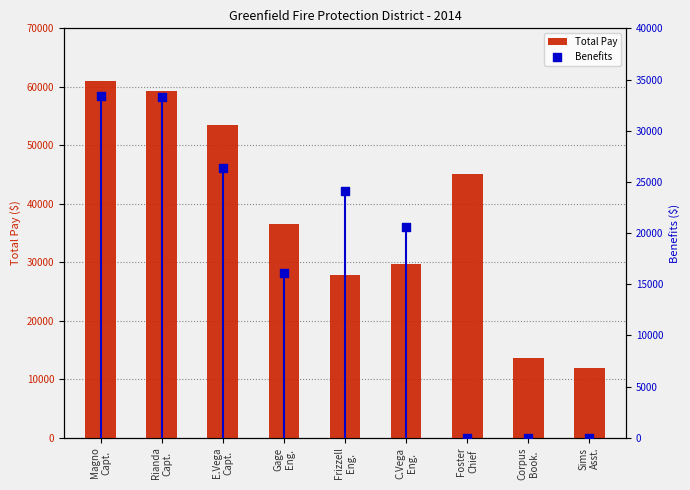

At how many categories does at least one series exceed 23952?

7